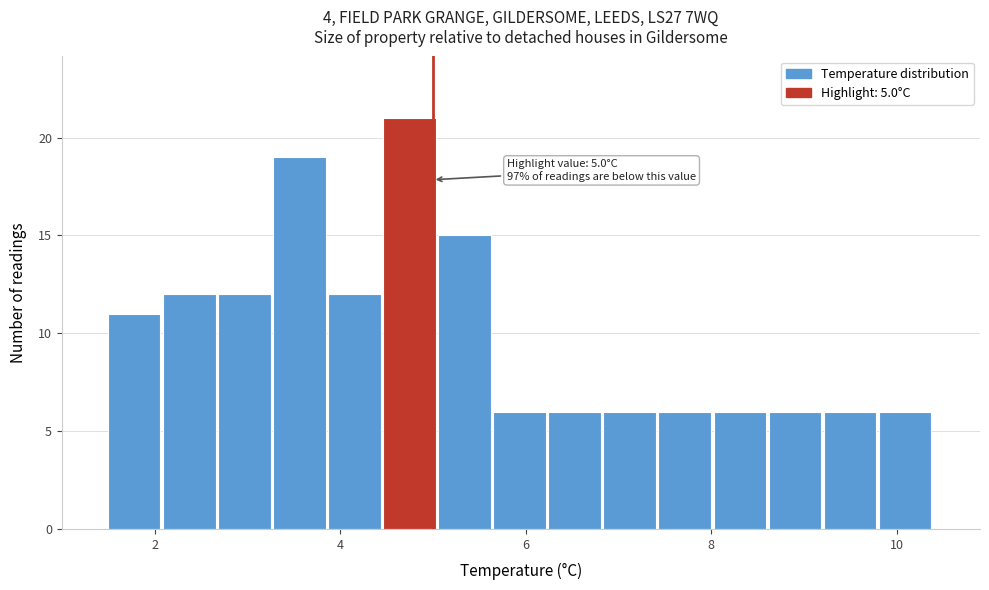

Read against the x-axis, roughly where is the centre of the tallest bar?

4.8